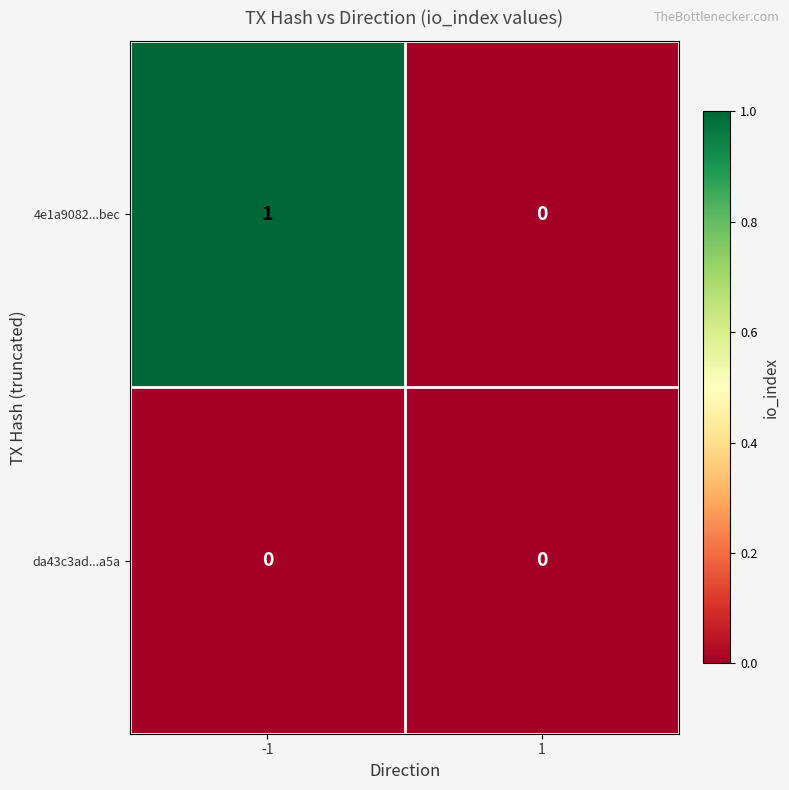

What is the maximum value shown in the chart?

1